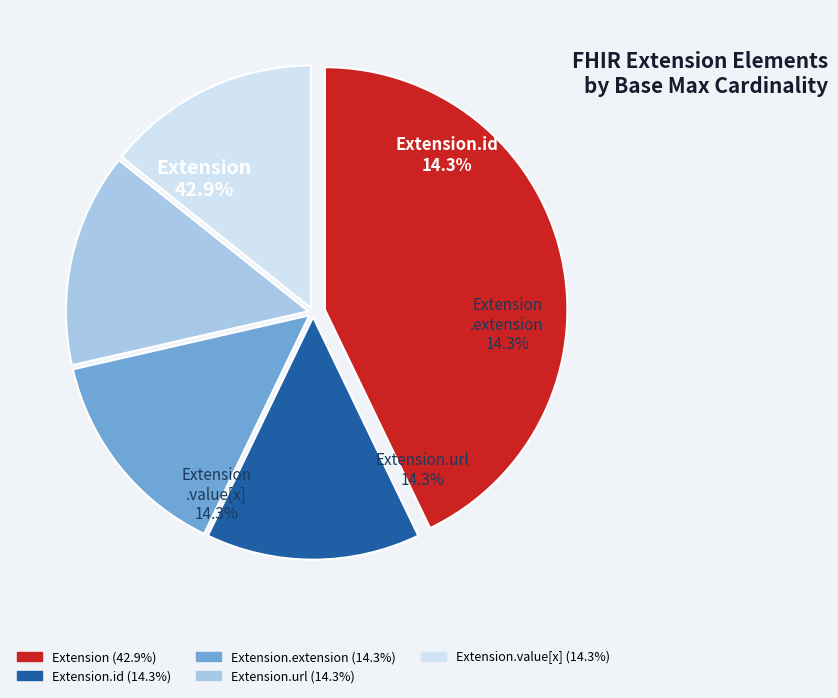

Is it true that Extension is 9% of the pie?

False